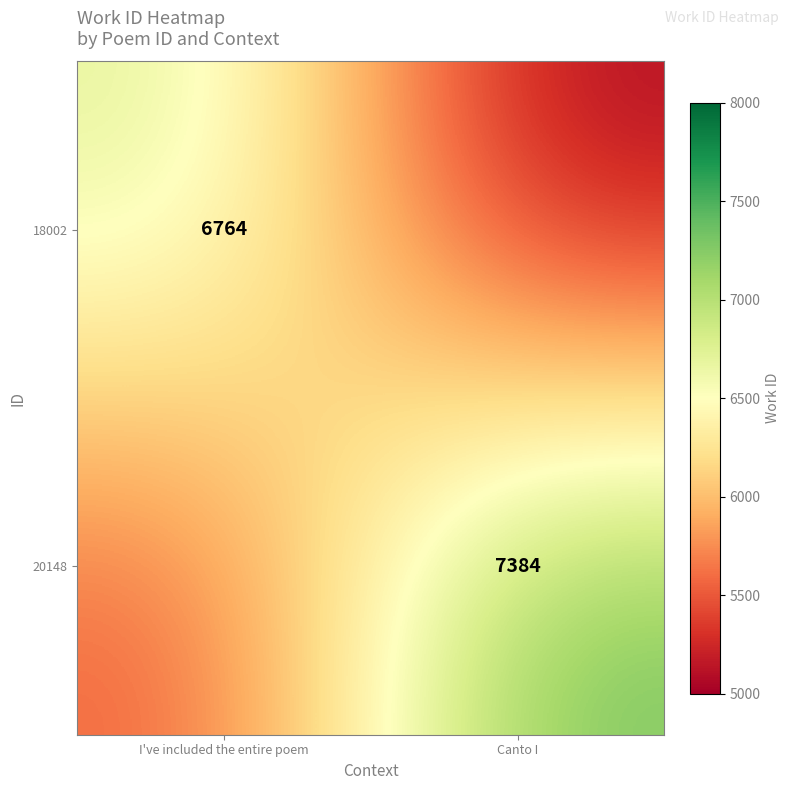

Is it true that 20148 equals 7384 at Canto I?

True